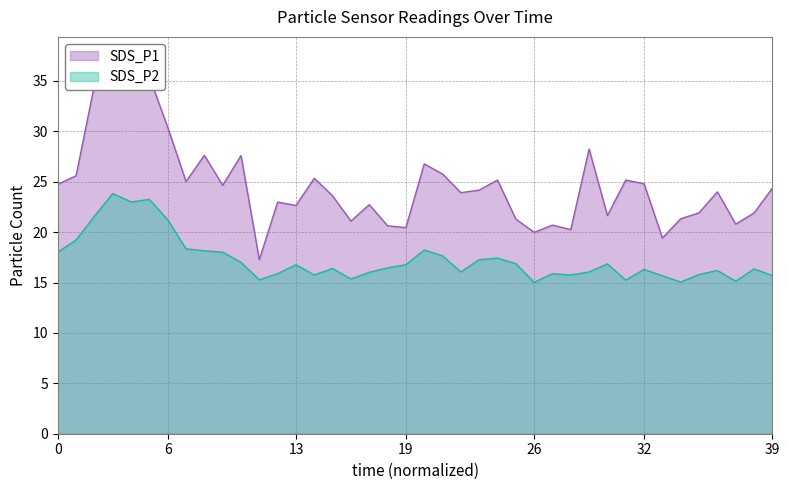

What is the lowest value of the SDS_P2 series?

15.0